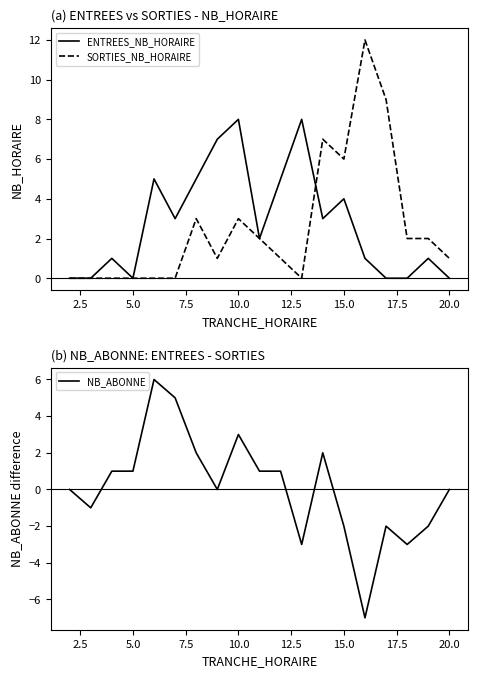

True or false: ENTREES_NB_HORAIRE has a value of 0 at 20.0.

True